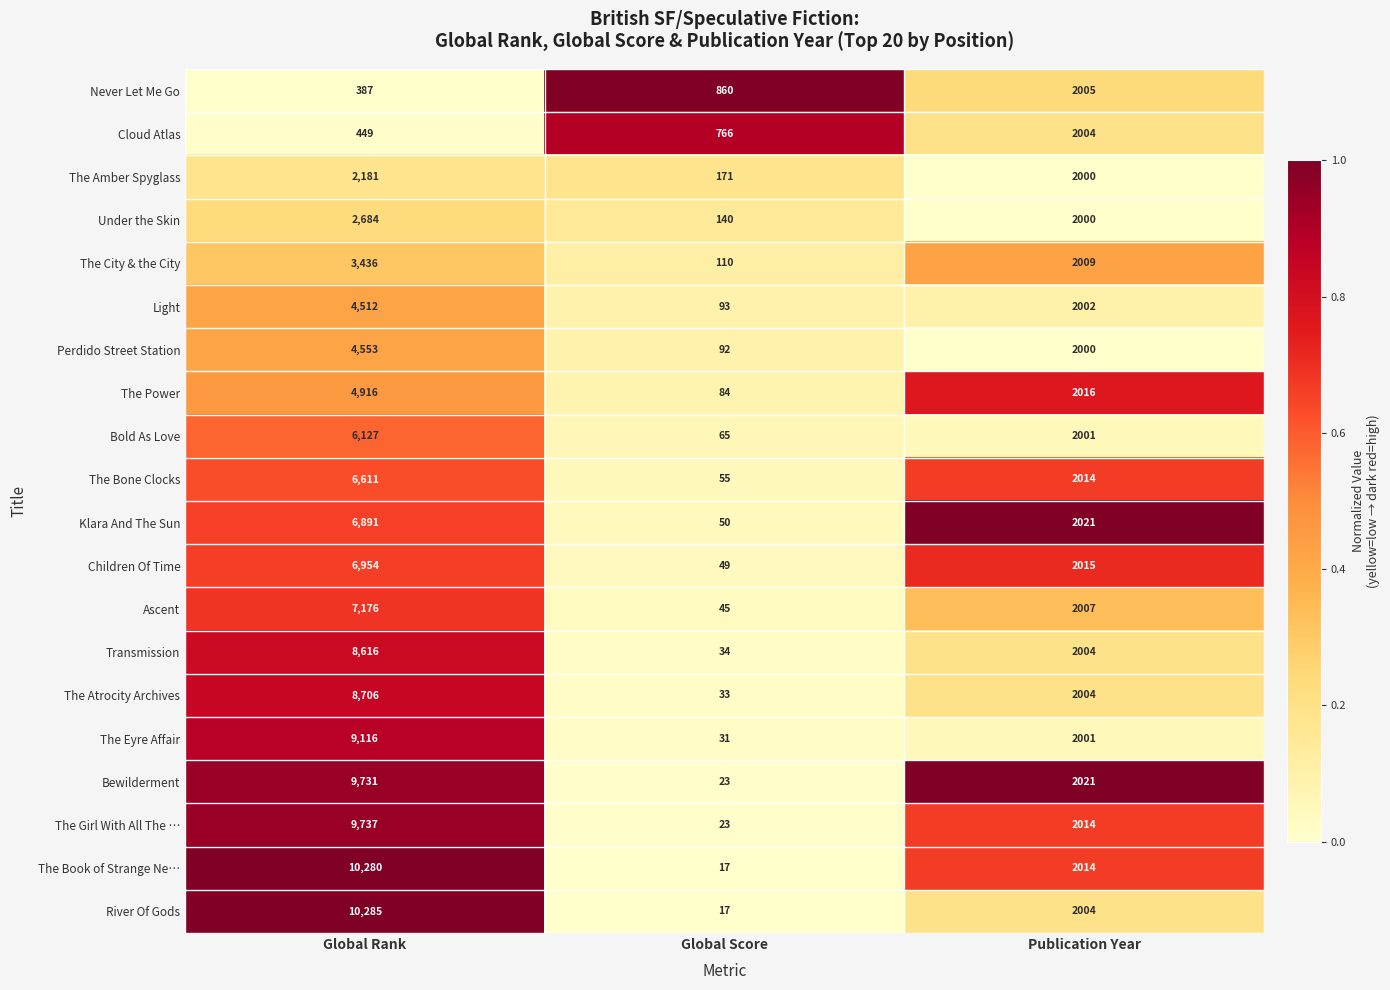

Which series has the largest total across all categories?

The Book of Strange Ne…